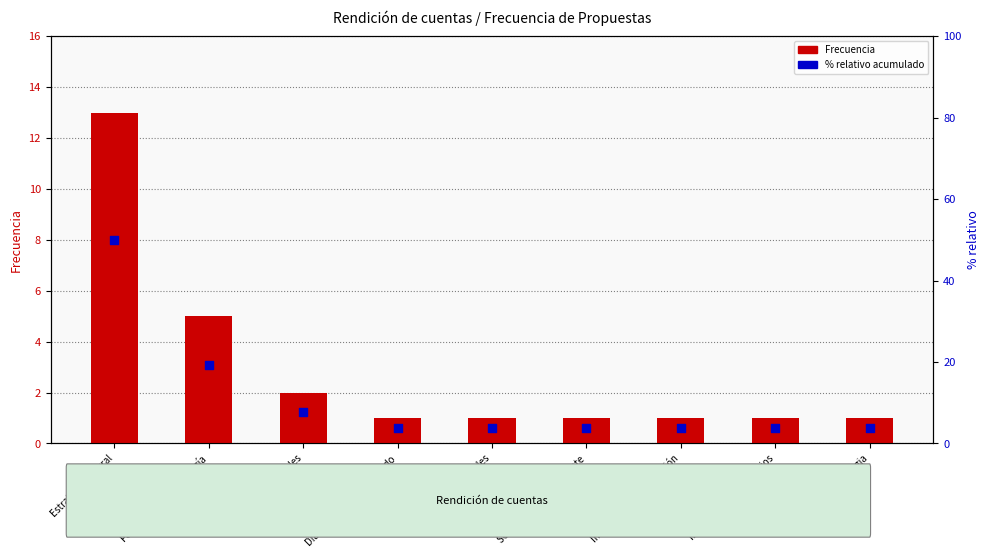

What are all the series names shown in the legend?

Frecuencia, % relativo acumulado